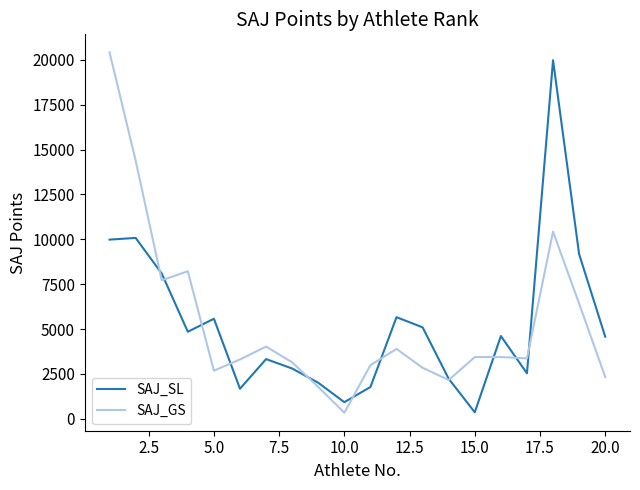

What is the maximum value for SAJ_GS?

20421